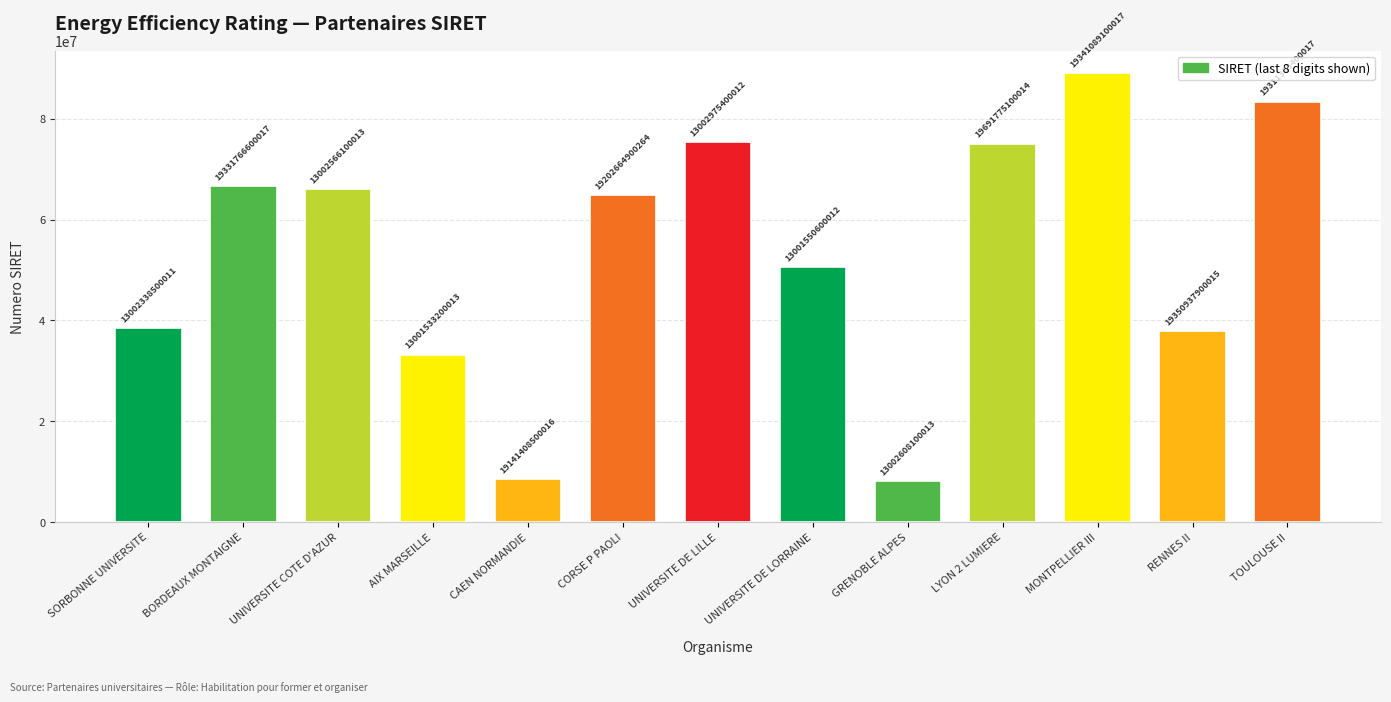

At which label is the value closest to 48600015?

UNIVERSITE DE LORRAINE